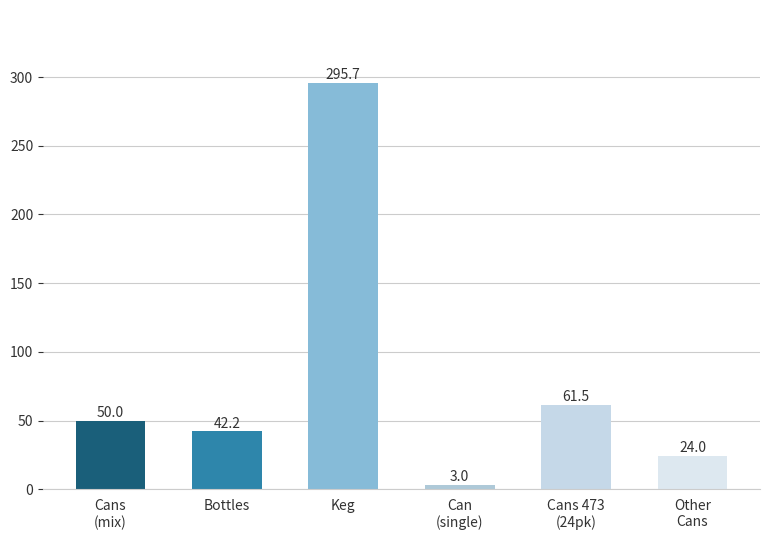

What is the maximum value shown in the chart?

295.7